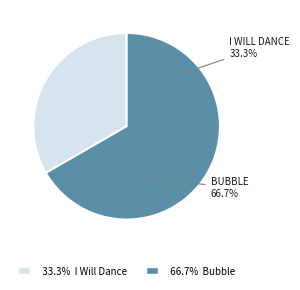

To the nearest percent, what is the difference between the I Will Dance and Bubble slice percentages?

33%